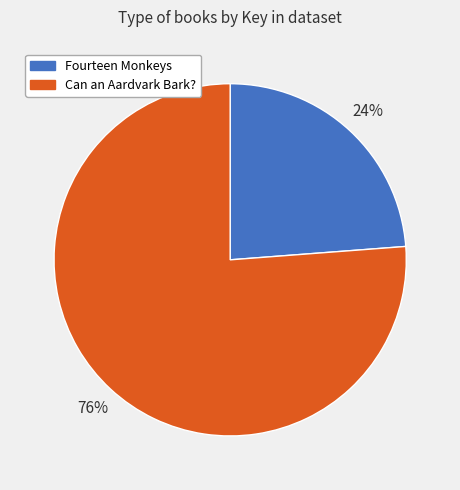

Does Fourteen Monkeys represent more than half of the total?

No